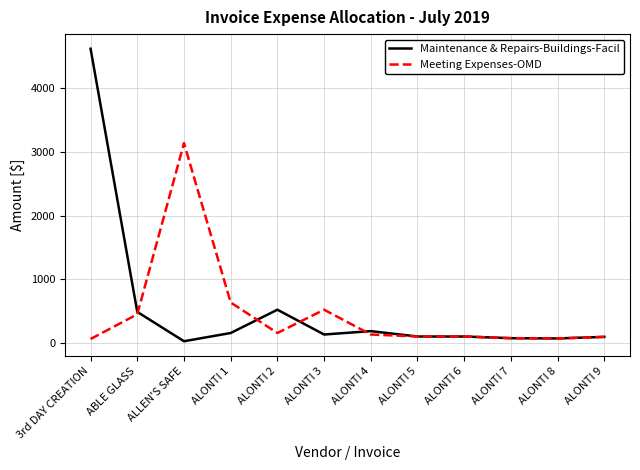

Is it true that Maintenance & Repairs-Buildings-Facil equals 132.7 at ALONTI 3?

True